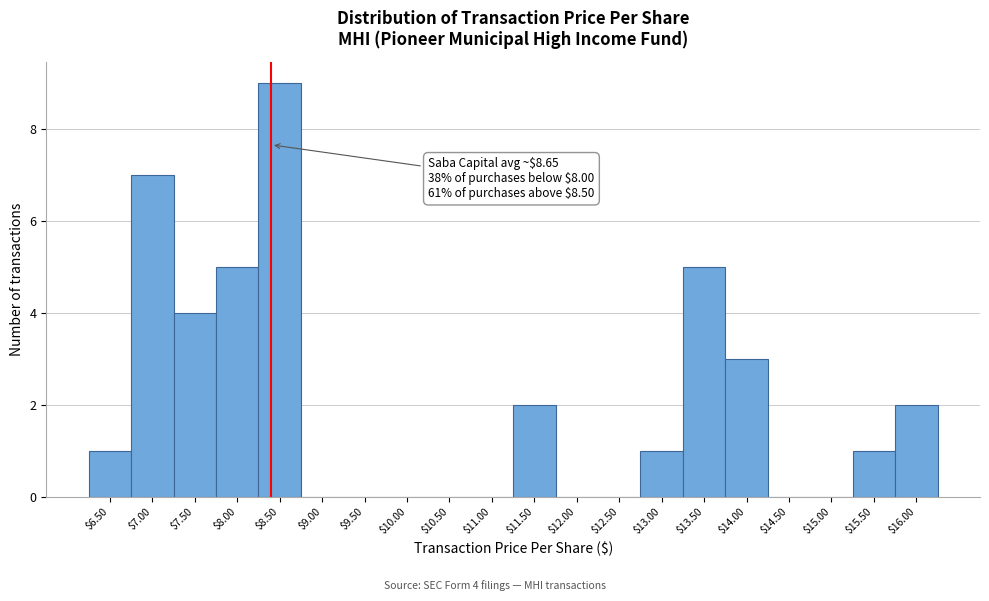

What is the greatest value displayed?

9